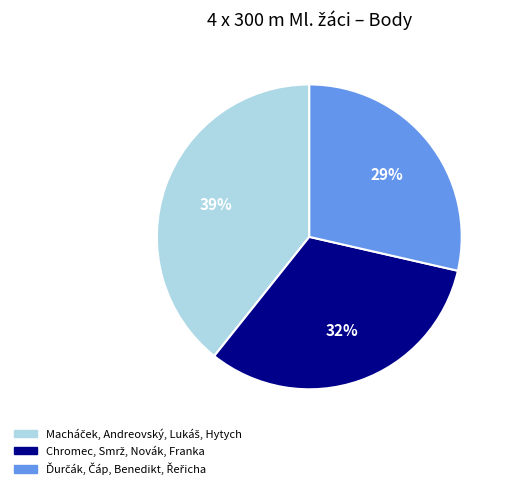

Count the number of slices in the pie.

3